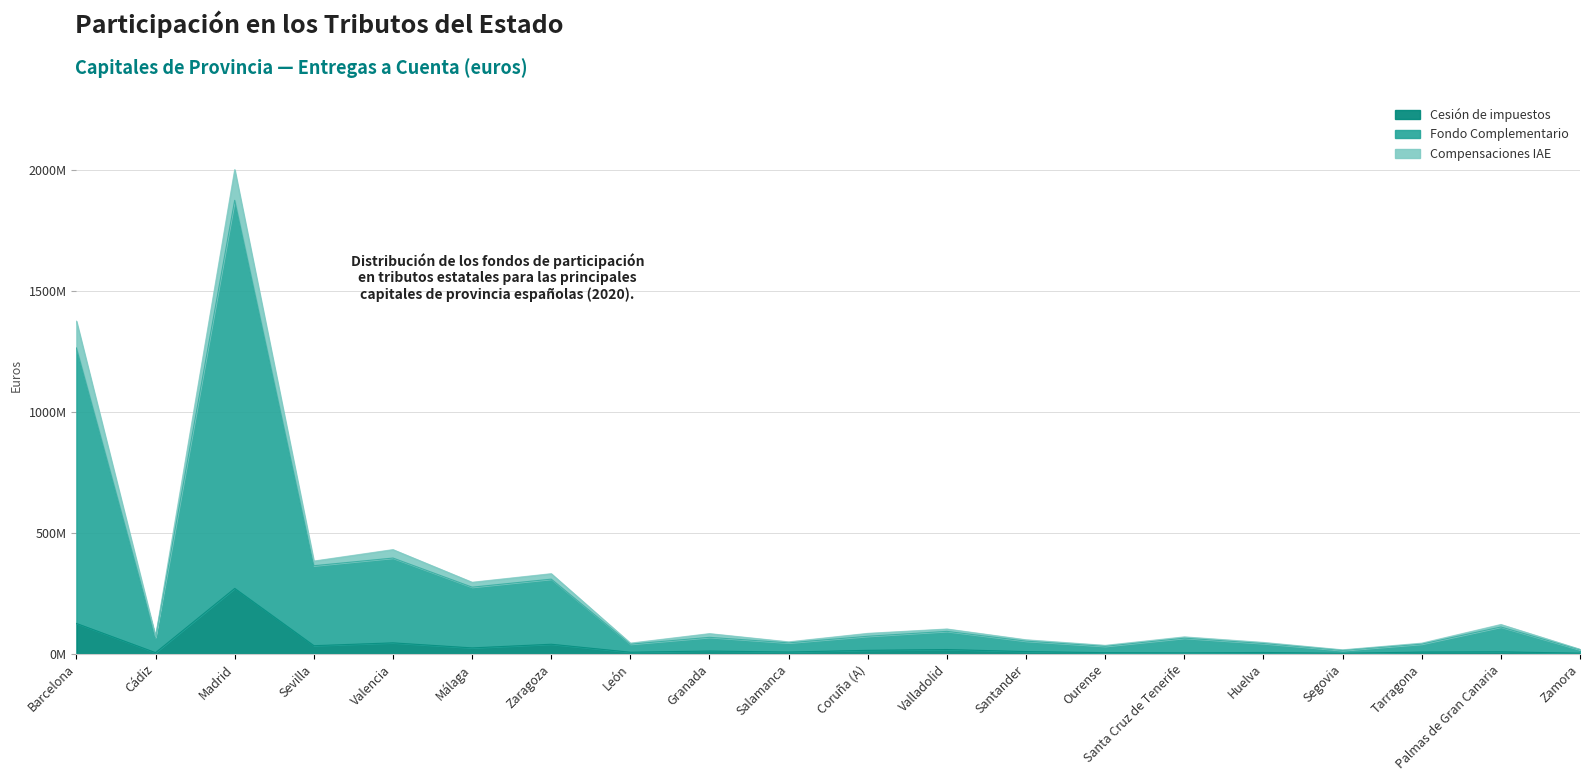

Does the chart display data point markers on the line(s)?

No